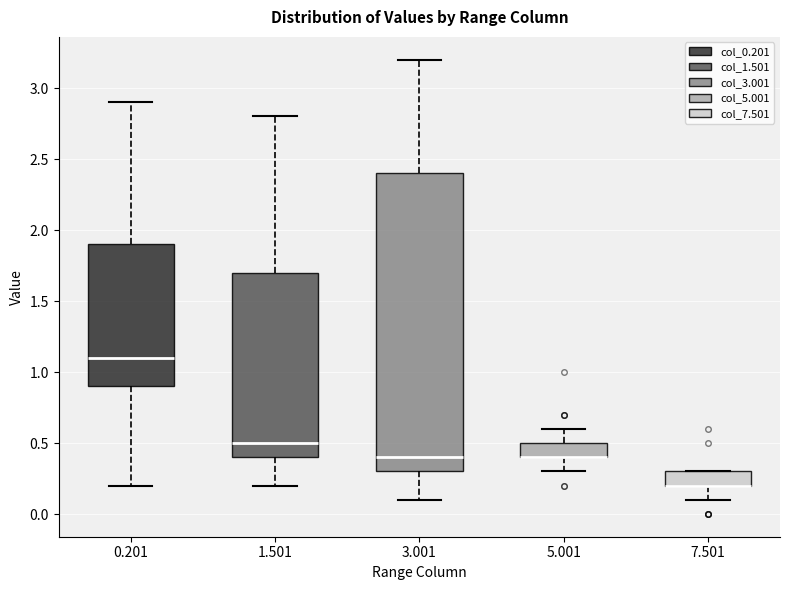

Where does the median line of the box at x = 3.001 sit on the y-axis? The values are not printed on the chart, so give them approximately, as read against the axis.

0.4